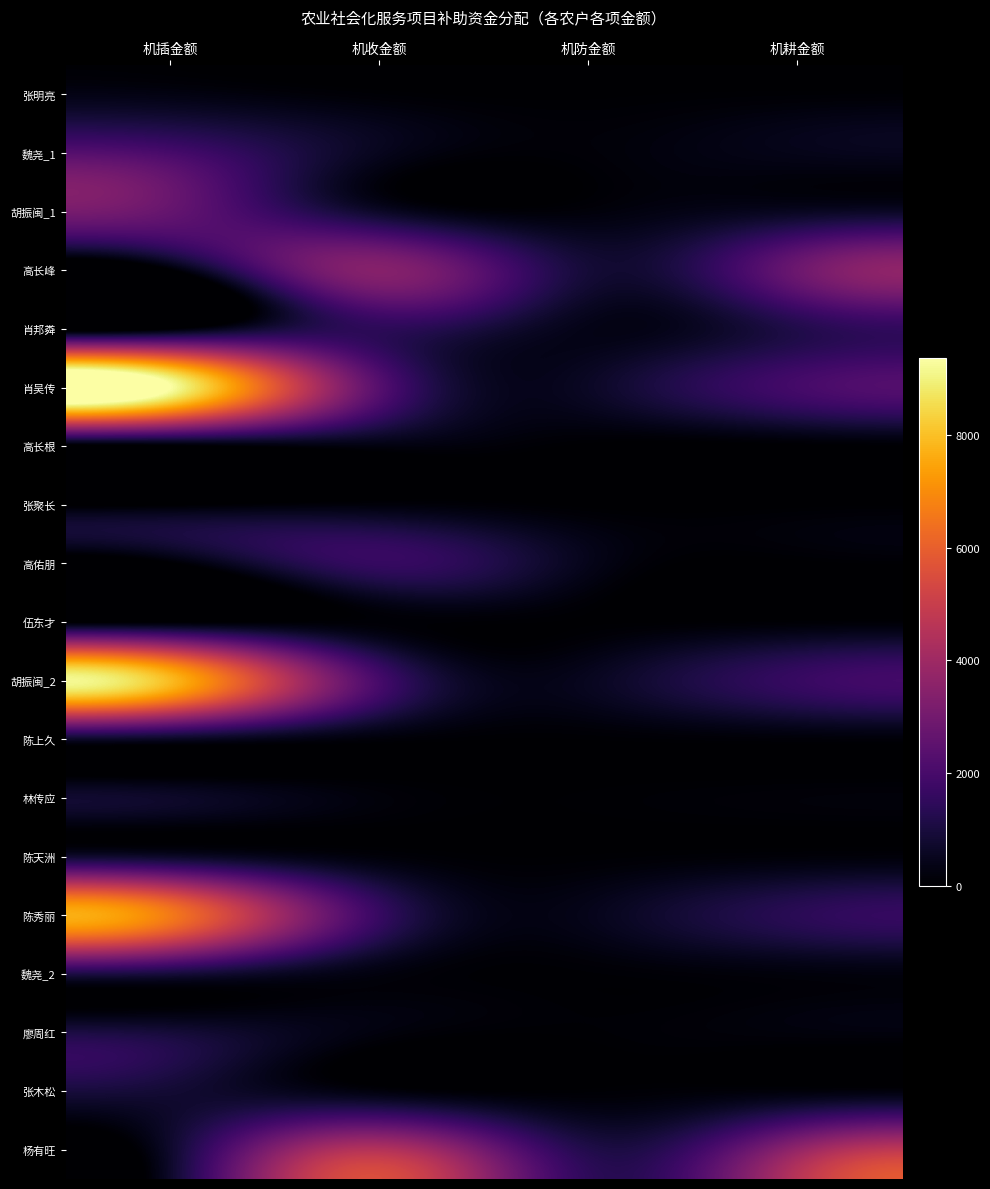

What is the greatest value displayed?

9360.0